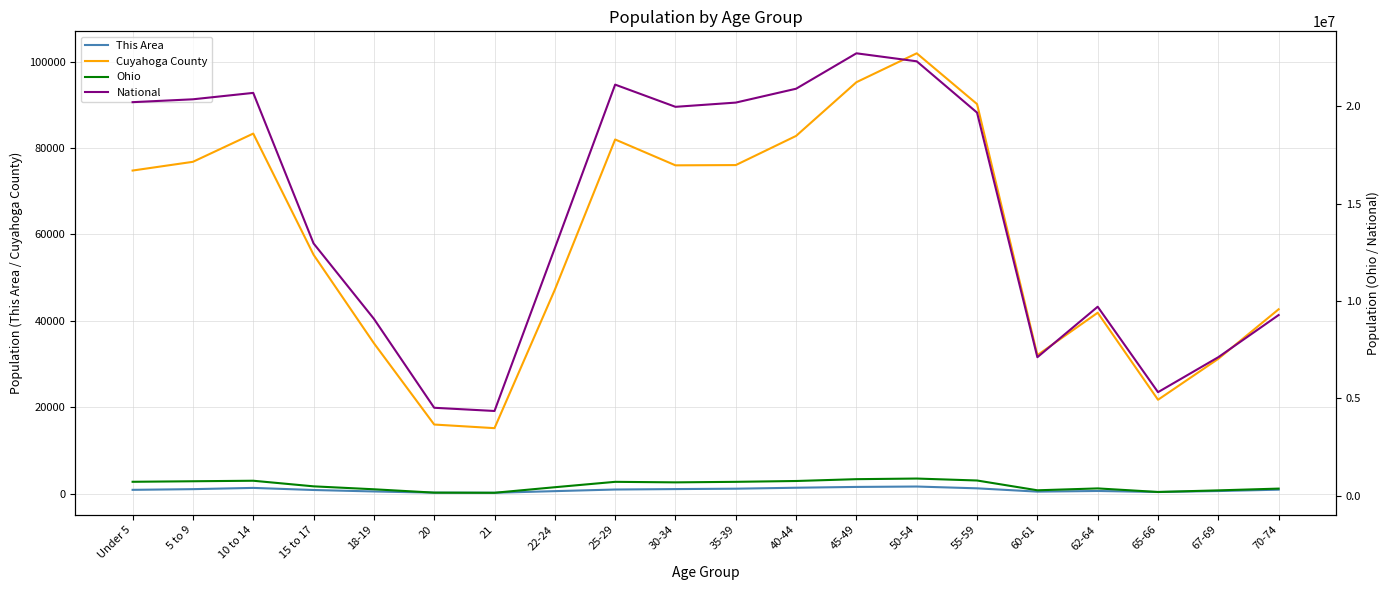

What are all the series names shown in the legend?

This Area, Cuyahoga County, Ohio, National